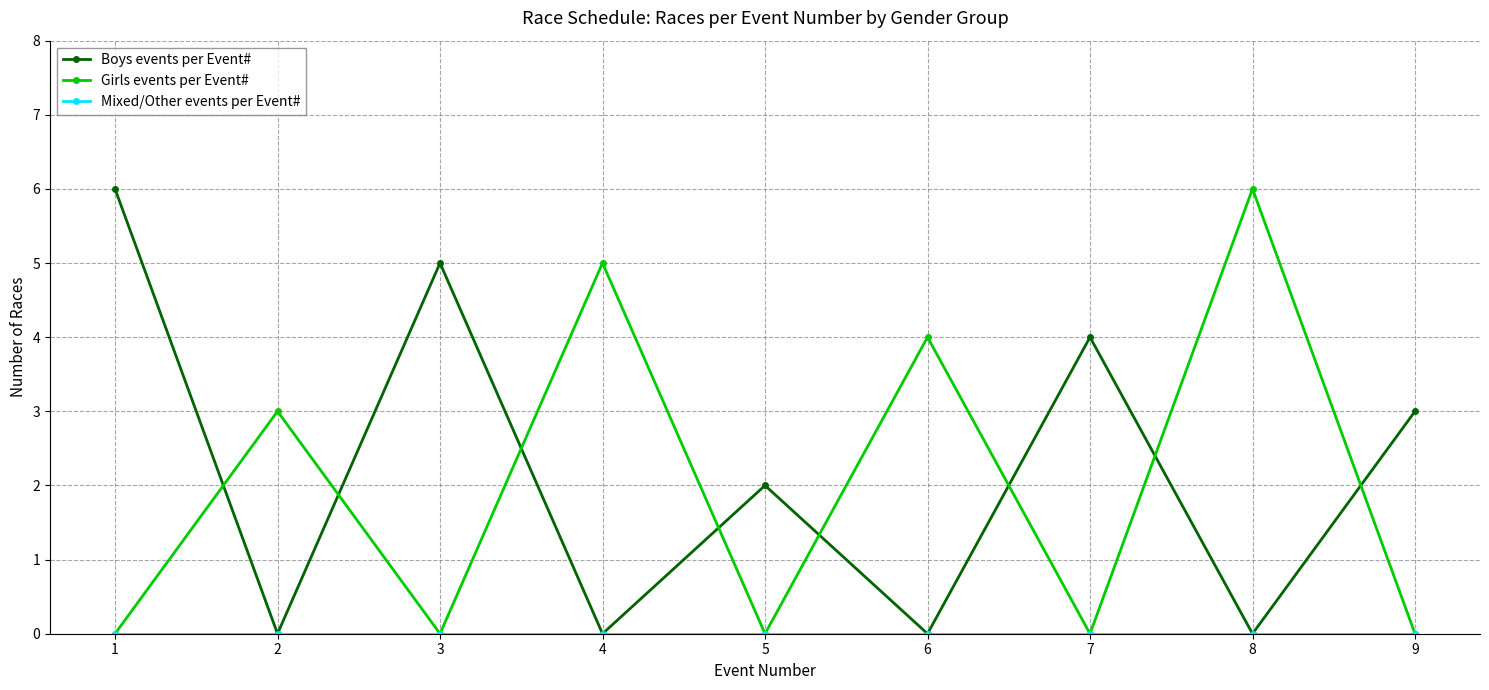

True or false: Girls events per Event# has a value of 8 at 4.

False